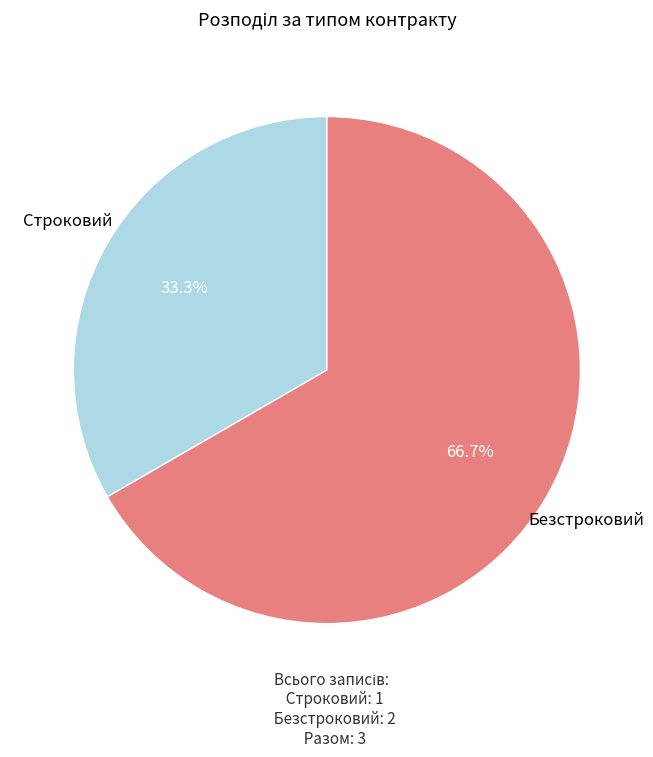

What is the total percentage of Строковий and Безстроковий?

100.0%